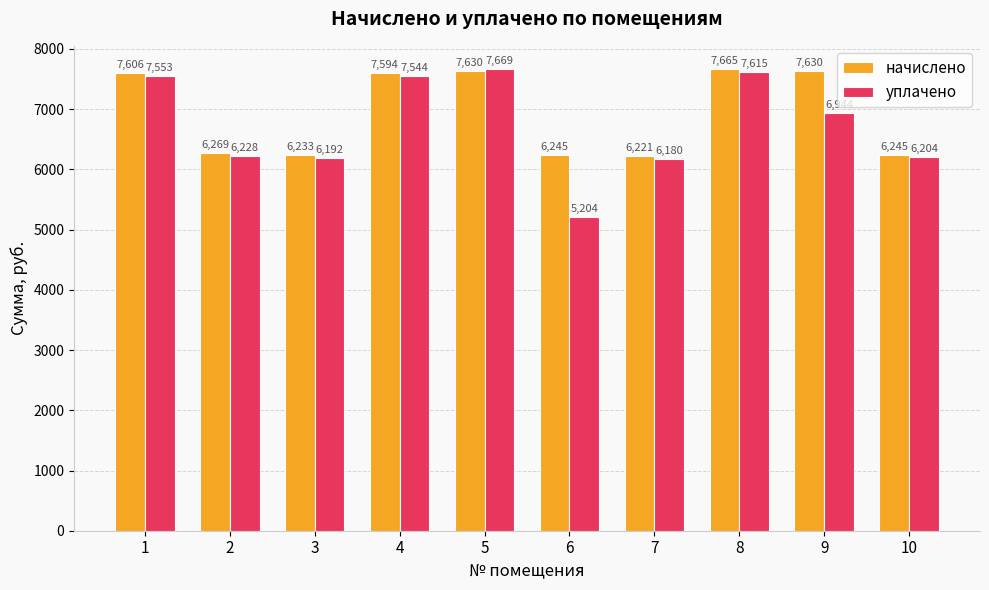

What is the minimum value shown in the chart?

5203.9